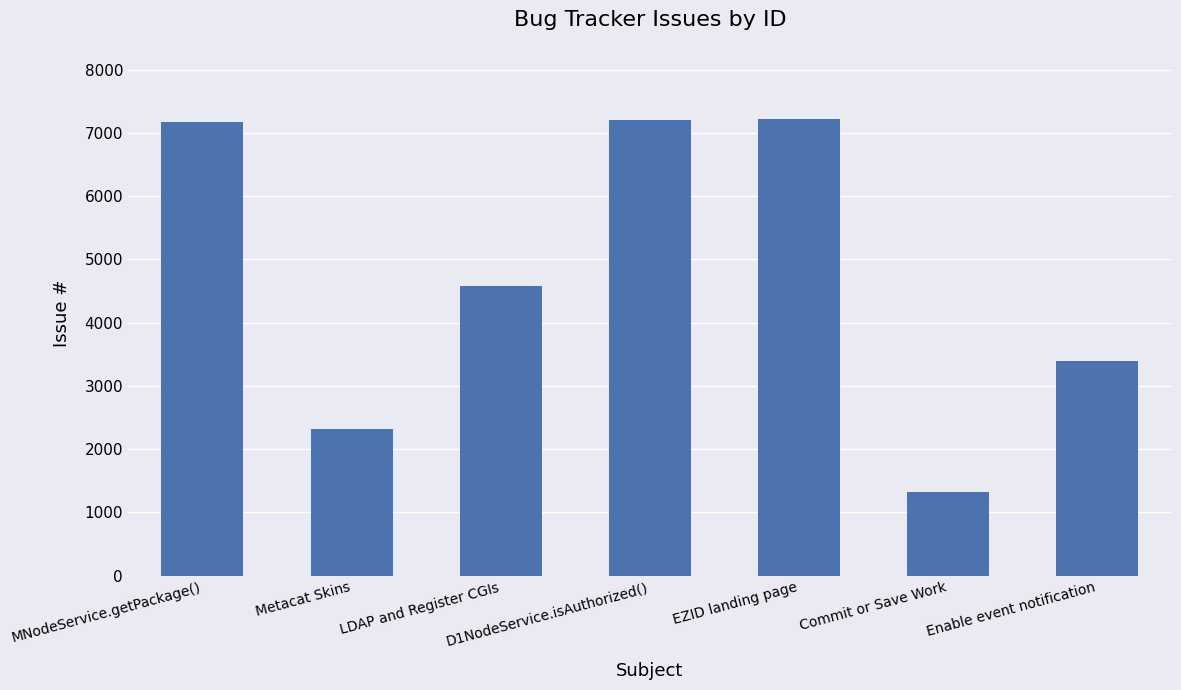

What is the value of the 1st bar from the left?

7178